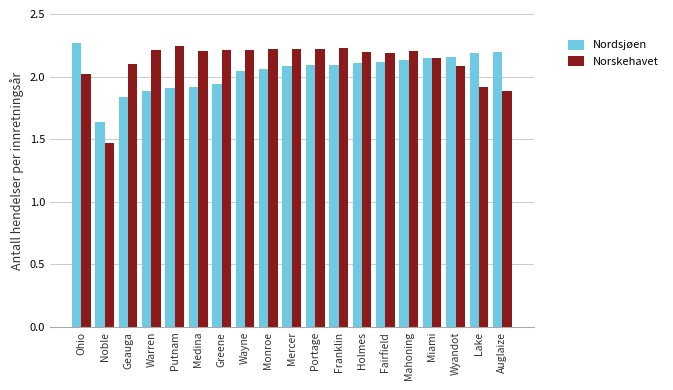

What is the label of the 17th bar from the right?

Geauga